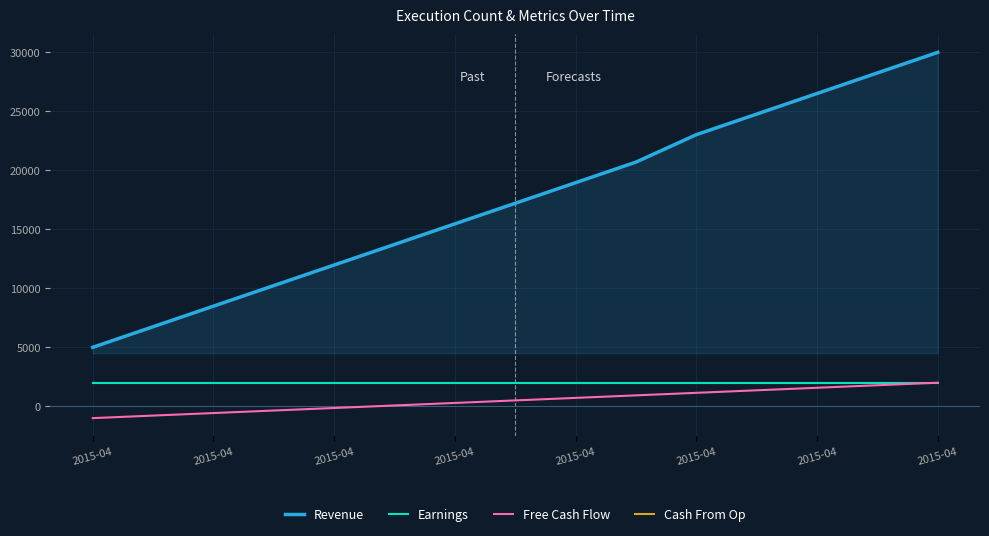

How many series are shown in this chart?

4